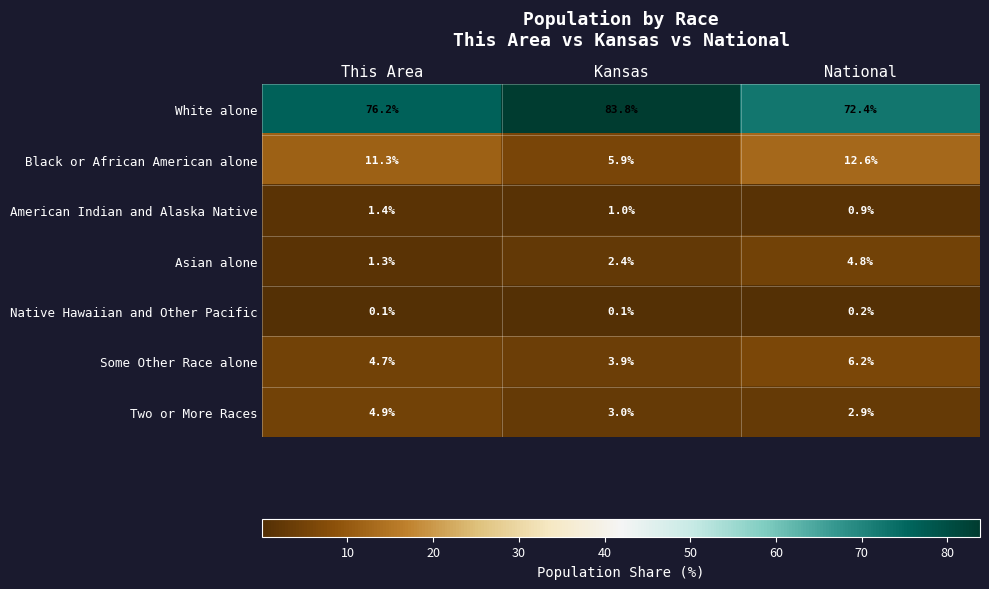

Where is Some Other Race alone nearest to the value 5?

This Area